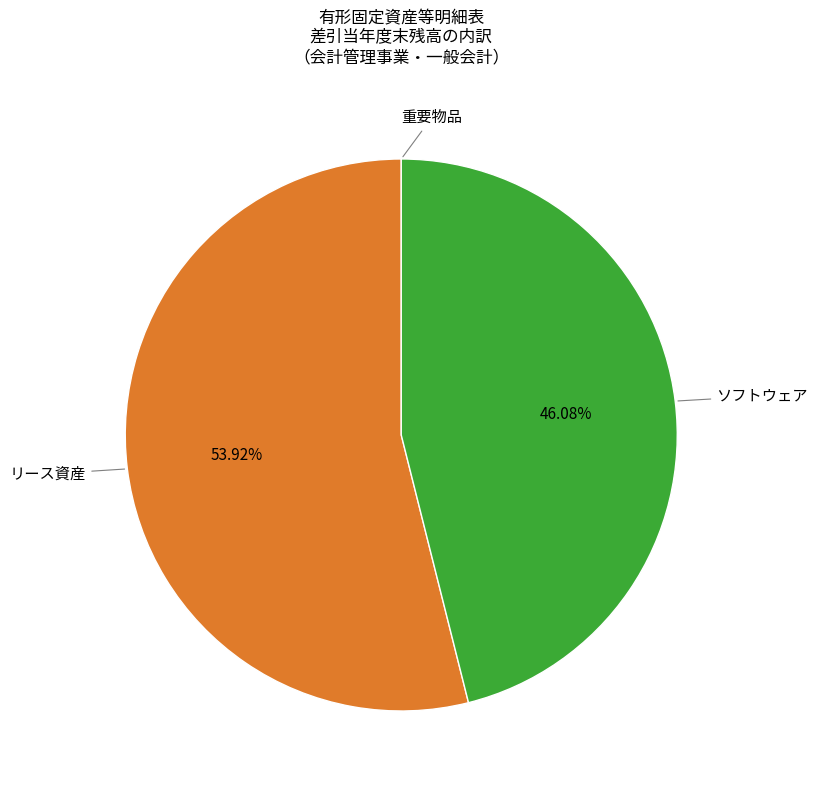

Does any single category account for the majority?

Yes